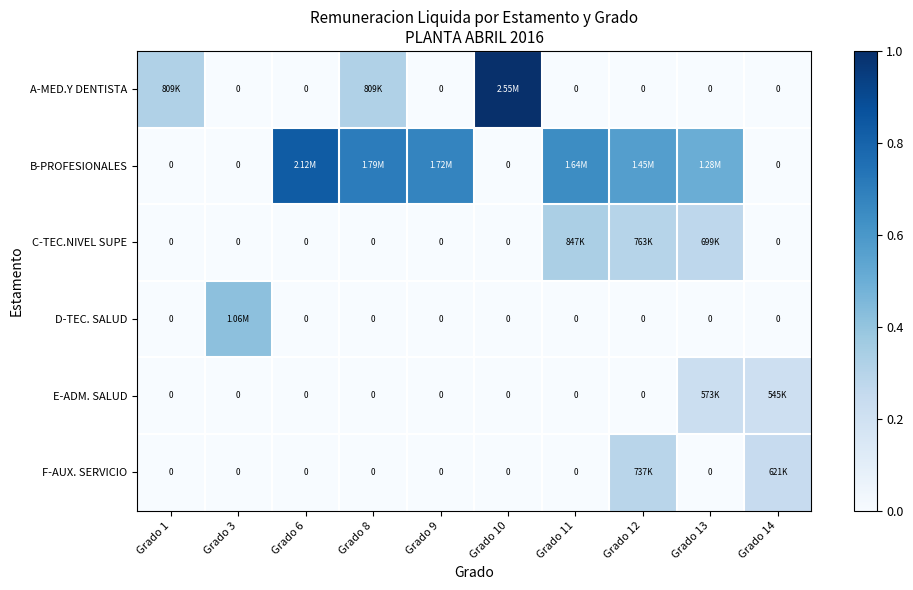

What is the sum of all A-MED.Y DENTISTA values?

1.6